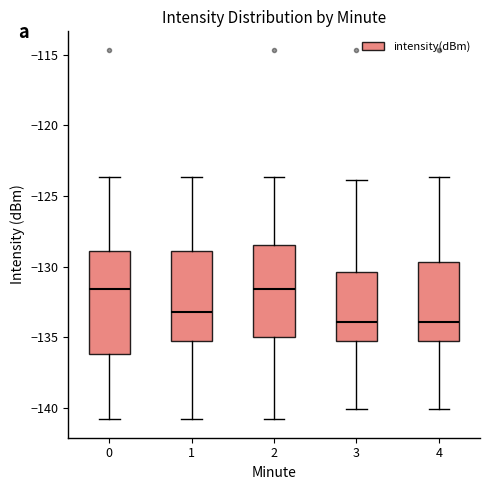

Reading left to right, transcribe this box plot: for each box, give where its median line is, the range the box spans, and where its two whiskers end, as read against the y-axis. The values are not printed on the chart, so give them approximately, as read against the axis.

0: median -131.5, box -136.0 to -129.0, whiskers -141.0 to -123.5
1: median -133.0, box -135.5 to -129.0, whiskers -141.0 to -123.5
2: median -131.5, box -135.0 to -128.5, whiskers -141.0 to -123.5
3: median -134.0, box -135.5 to -130.5, whiskers -140.0 to -124.0
4: median -134.0, box -135.5 to -129.5, whiskers -140.0 to -123.5